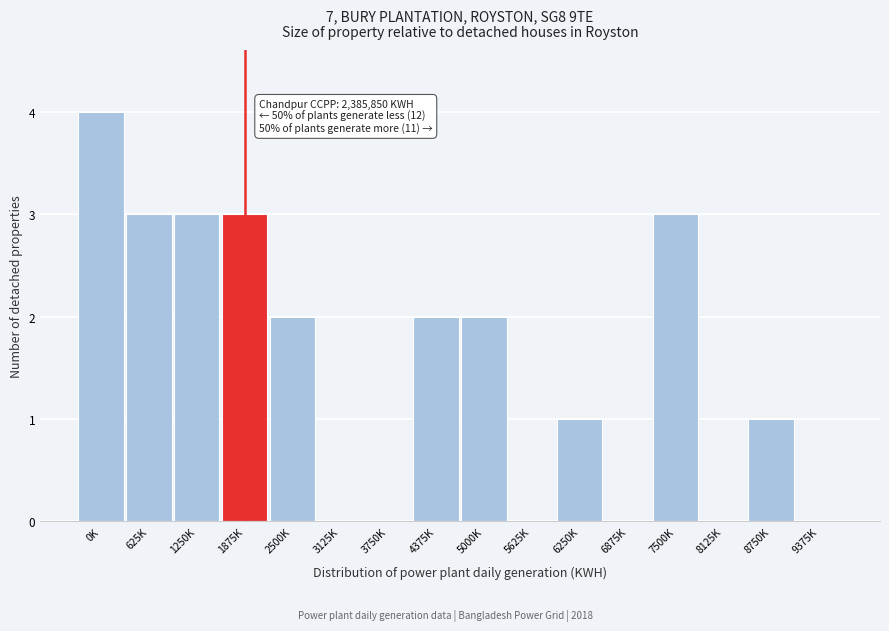

Reading left to right, extract all data points from this chart.

0K=4	625K=3	1250K=3	1875K=3	2500K=2	3125K=0	3750K=0	4375K=2	5000K=2	5625K=0	6250K=1	6875K=0	7500K=3	8125K=0	8750K=1	9375K=0